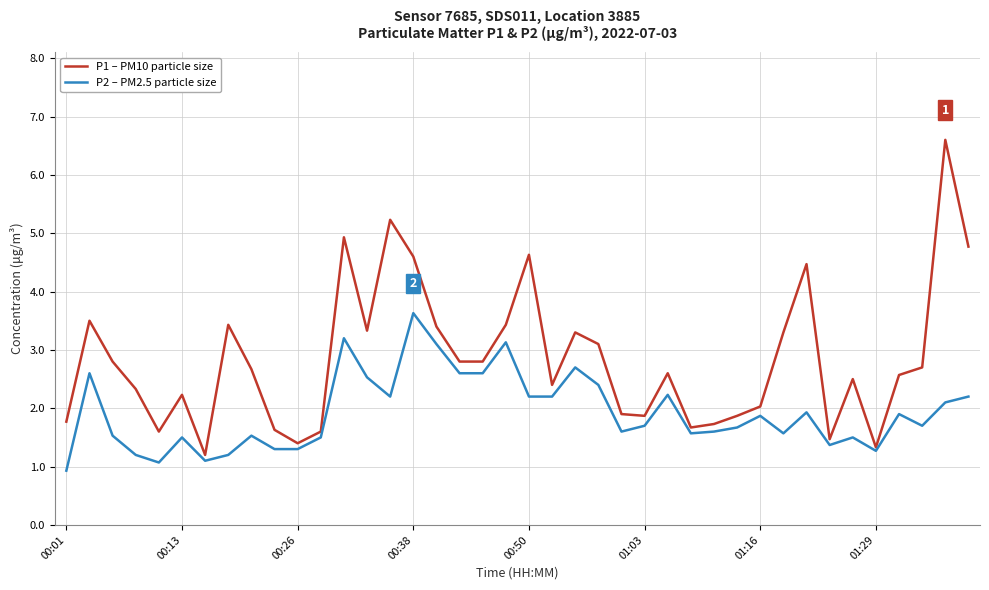

Which series has the largest total across all categories?

P1 – PM10 particle size